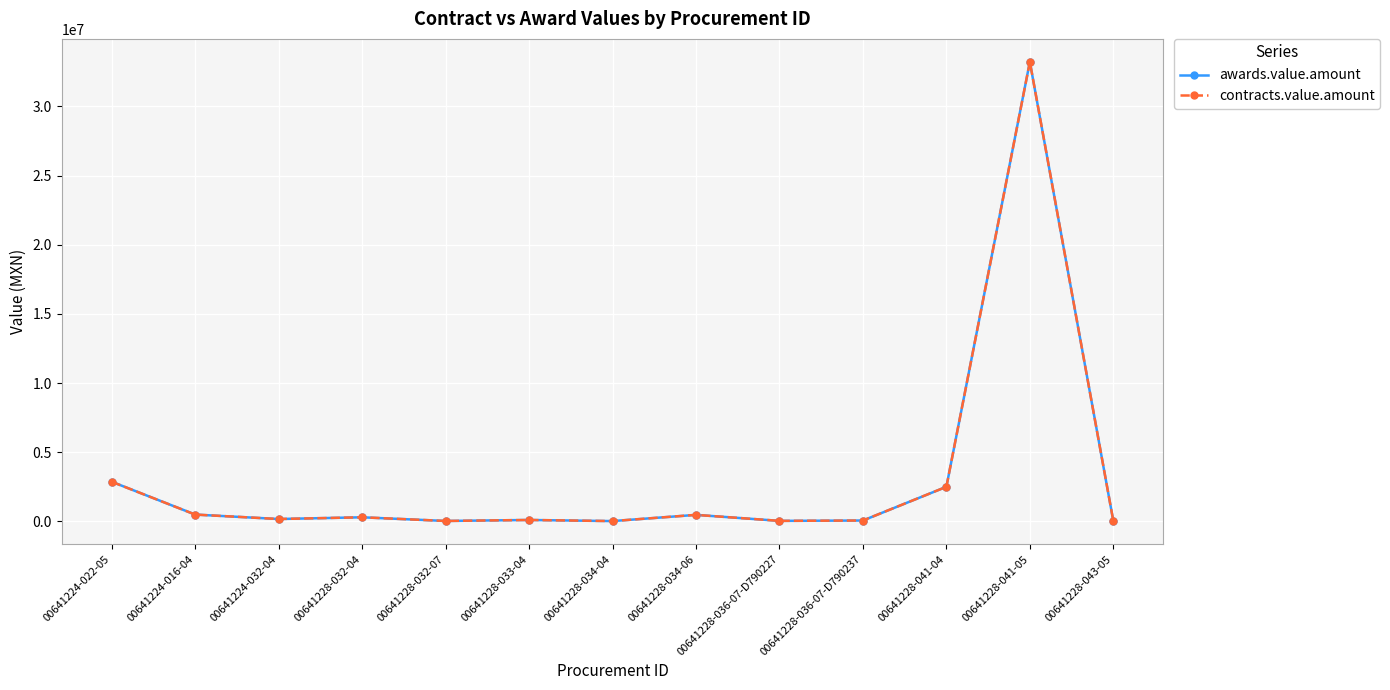

Is this an area chart (filled region under the line)?

No